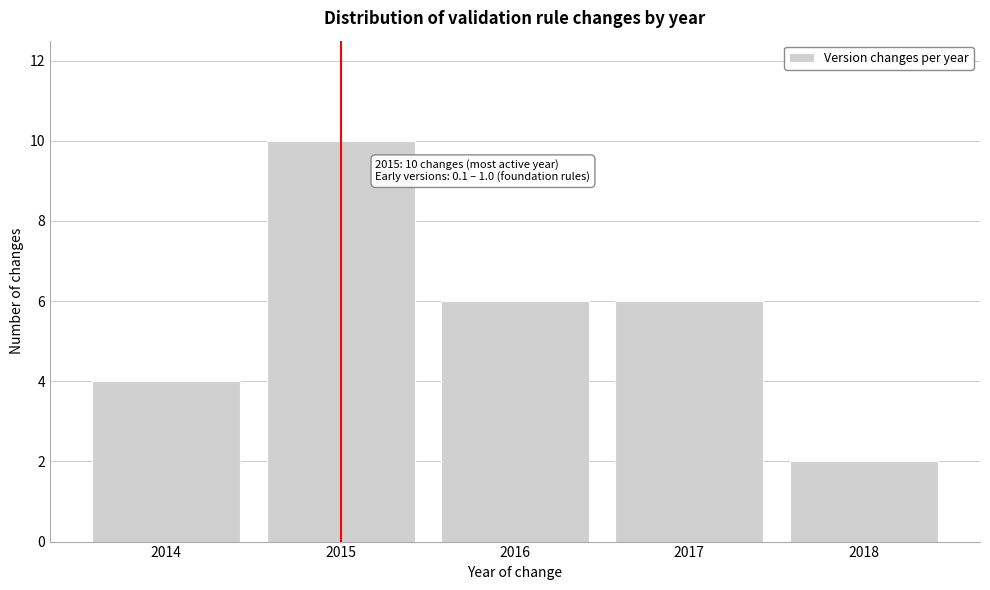

Reading left to right, list all the values displayed in this chart.

4	10	6	6	2